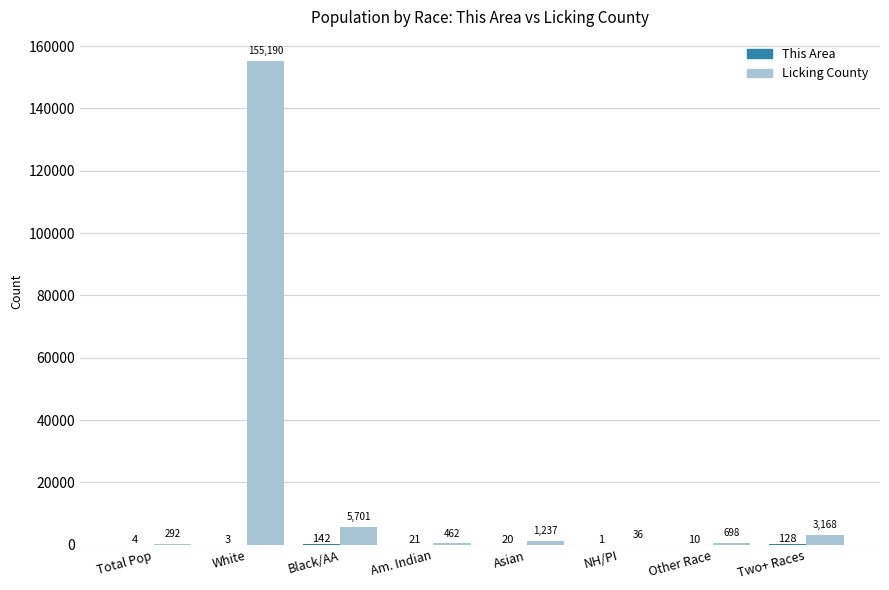

How many groups of bars are there?

8